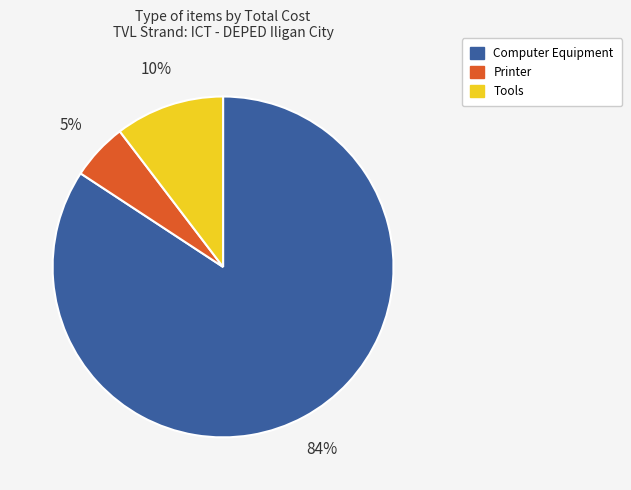

Is there any slice that represents more than half of the pie?

Yes